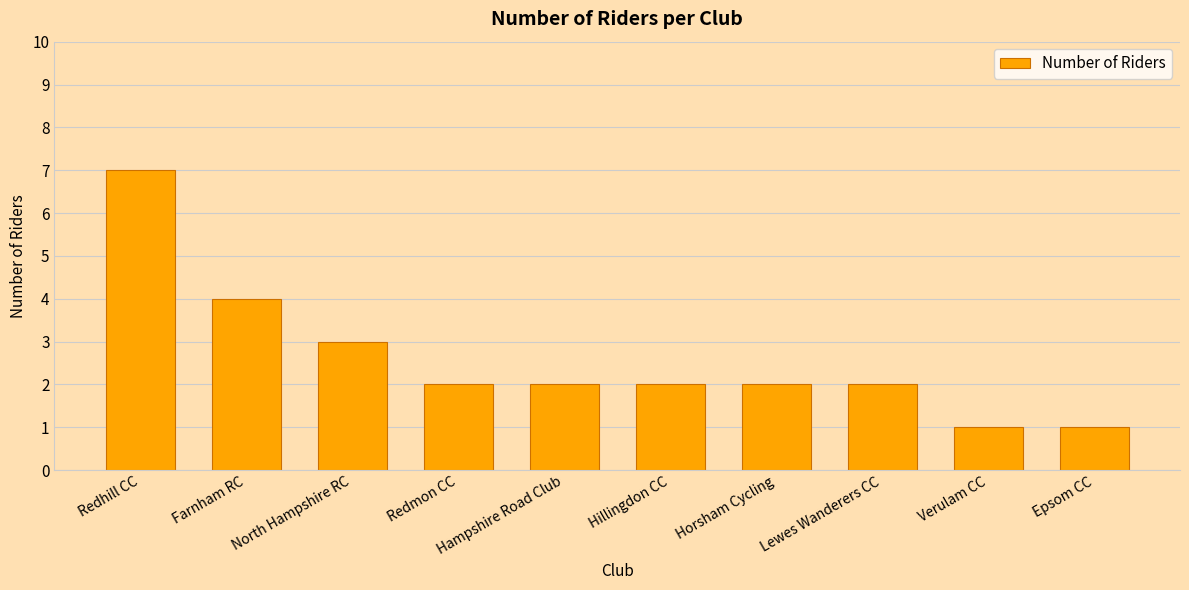

Which category has the highest value across all series?

Redhill CC